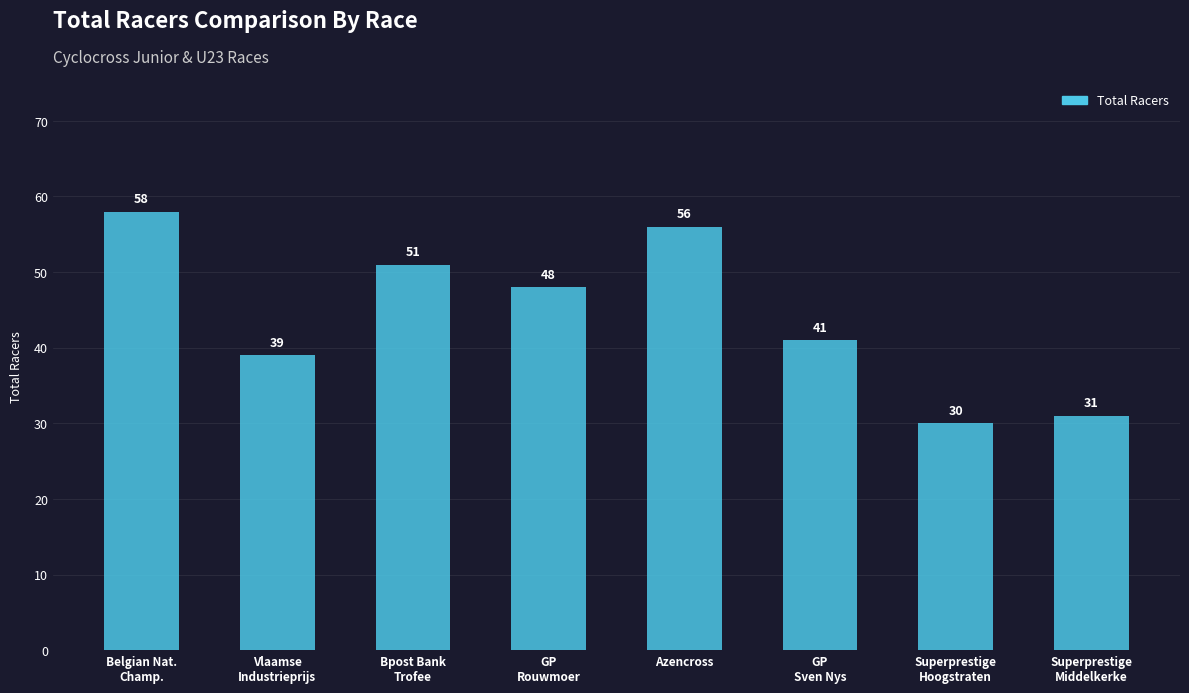

True or false: the data shows 94 at Belgian Nat.
Champ..

False